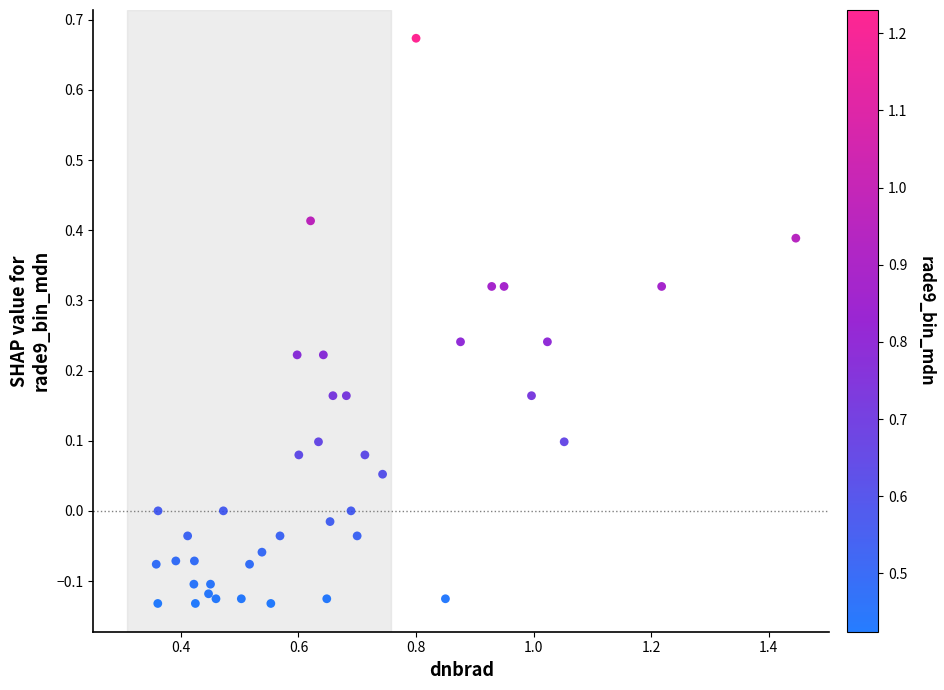

What is the range of X values (max minus min)?

1.1